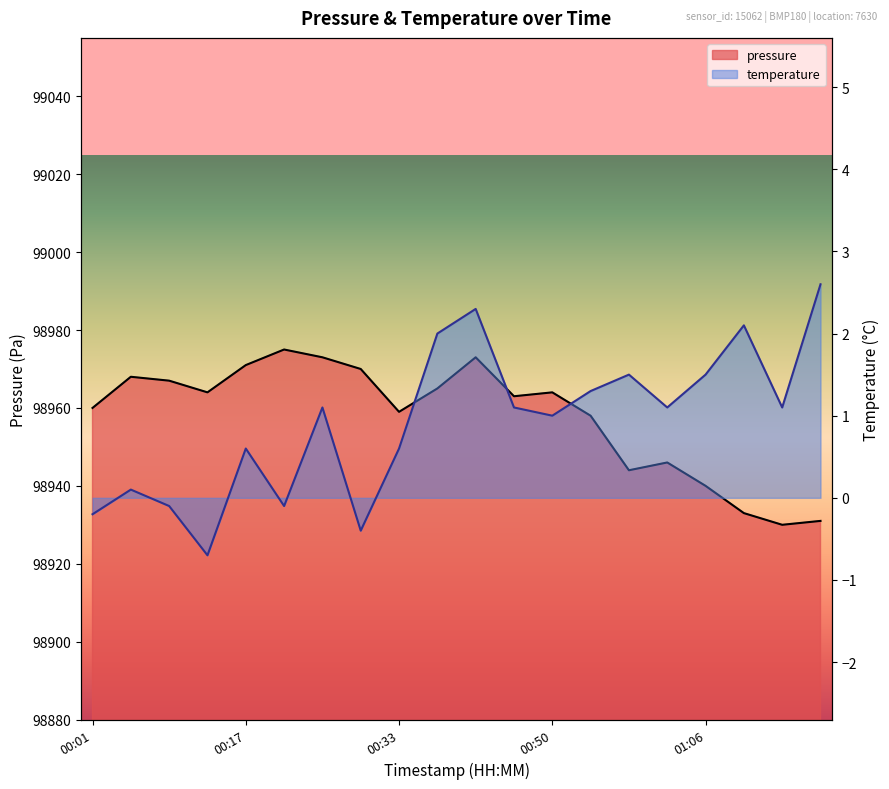

What is the average value of the pressure series?

98957.7